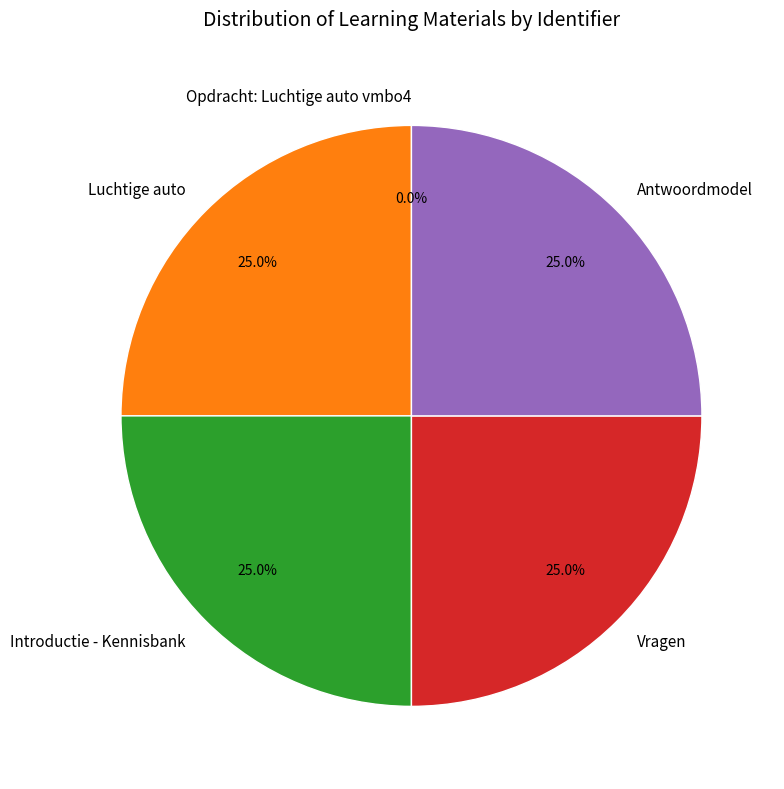

What is the total percentage of Antwoordmodel and Luchtige auto?

50.0%